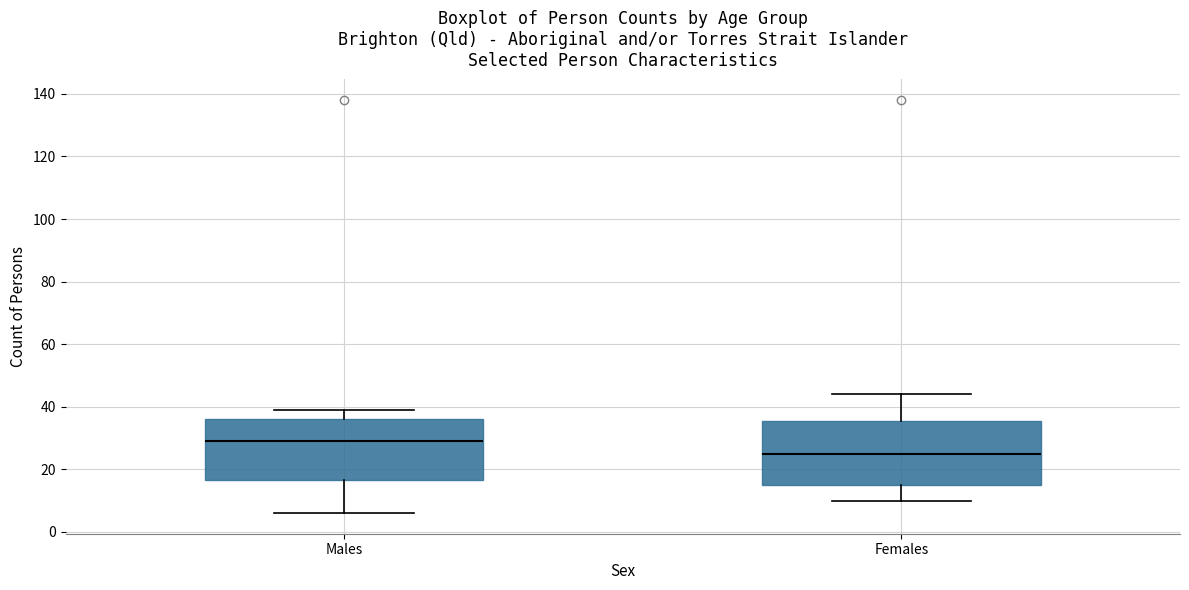

Which box has the lowest median line?

Females